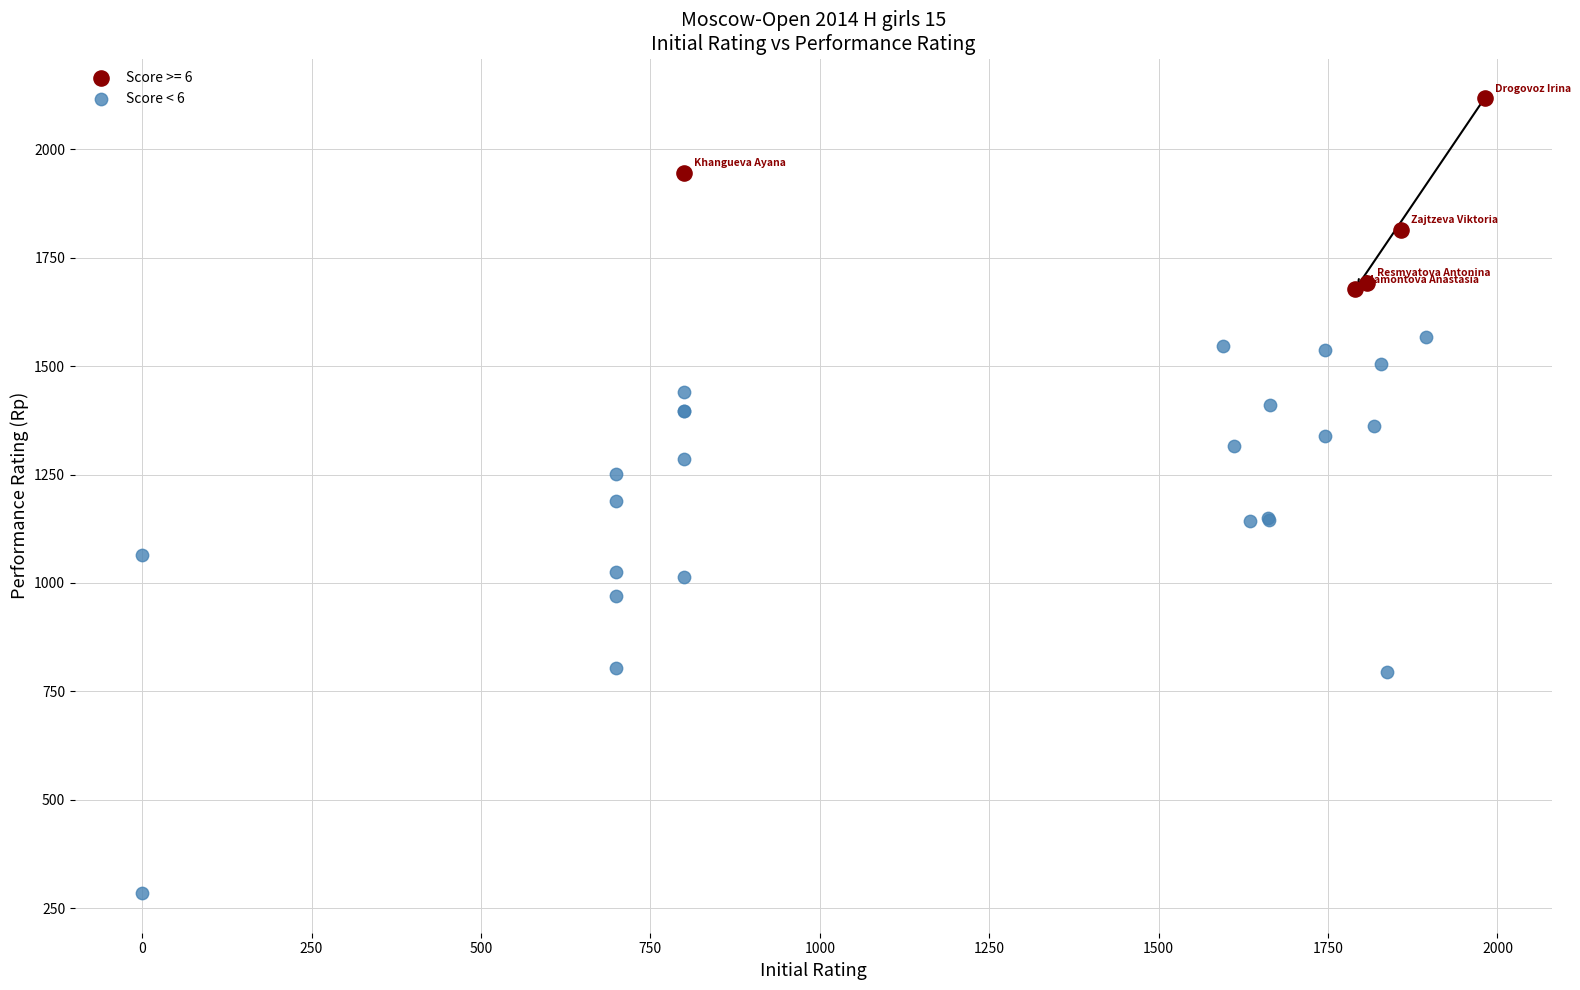

Which series reaches the maximum Y coordinate?

Score >= 6